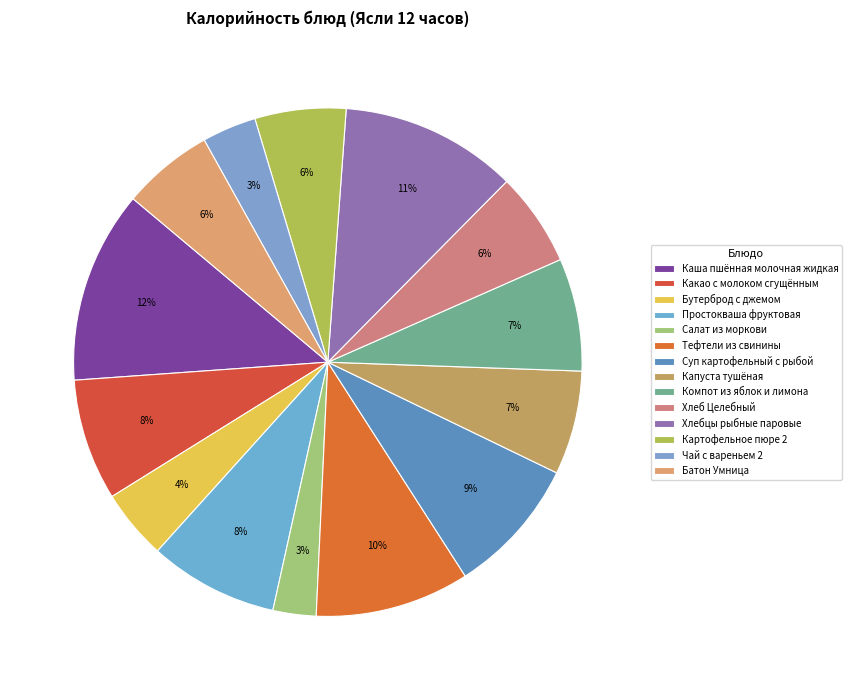

The Суп картофельный с рыбой slice represents 1% of the pie. True or false?

False